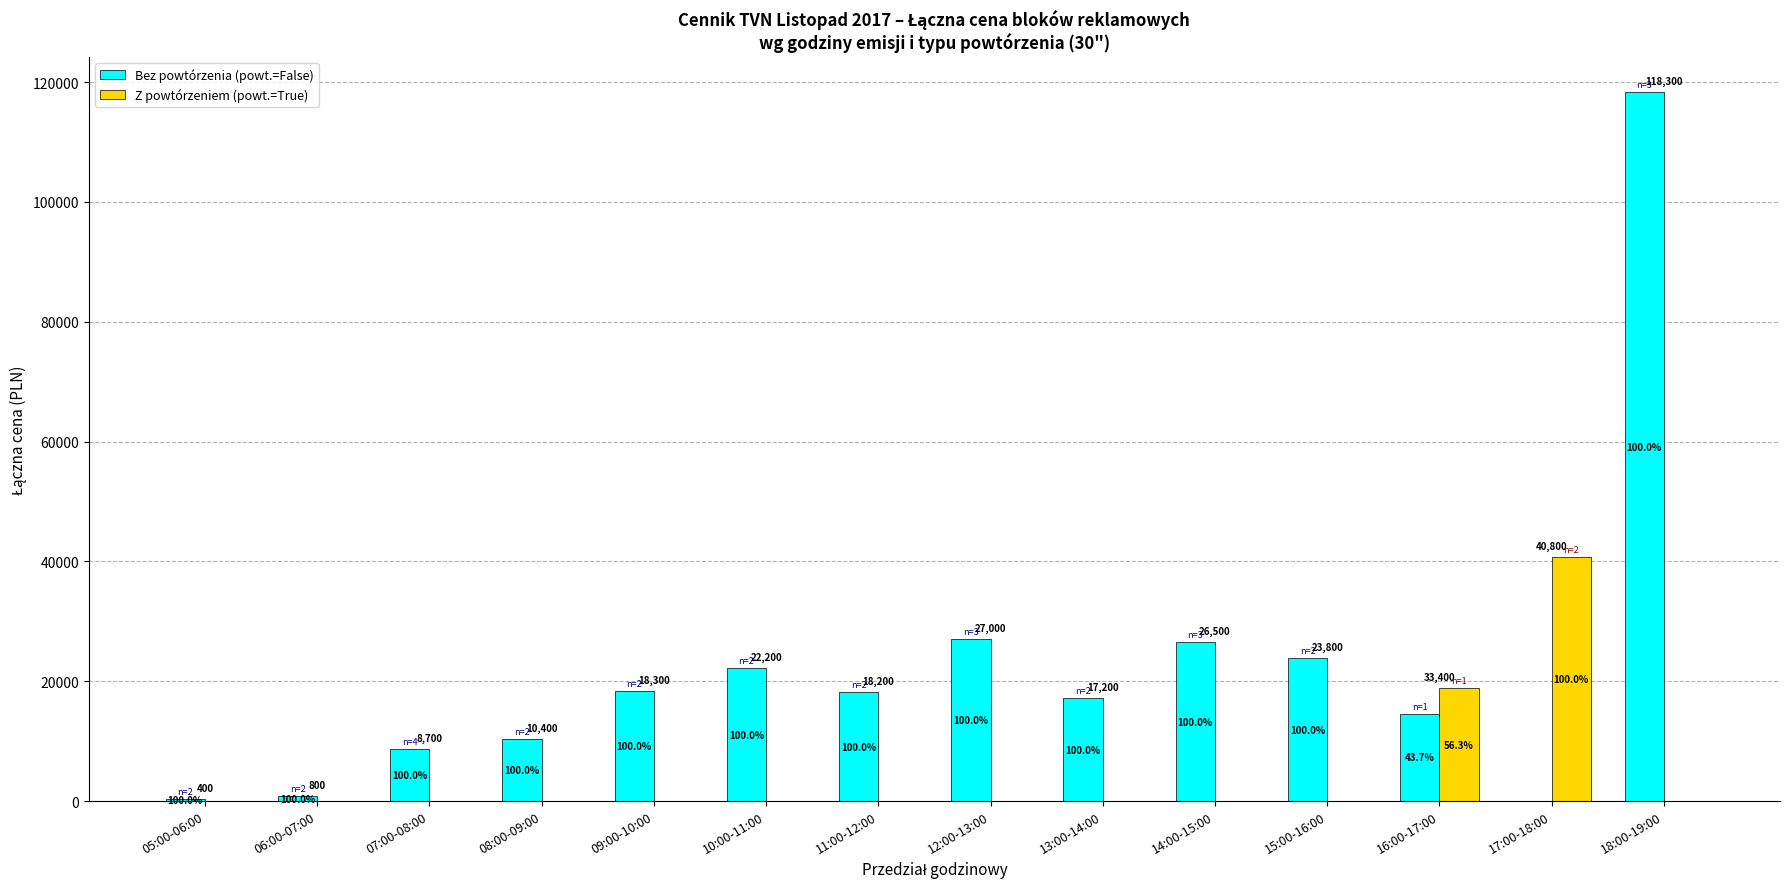

List the series in order of their overall mean, lowest first.

Z powtórzeniem (powt.=True), Bez powtórzenia (powt.=False)